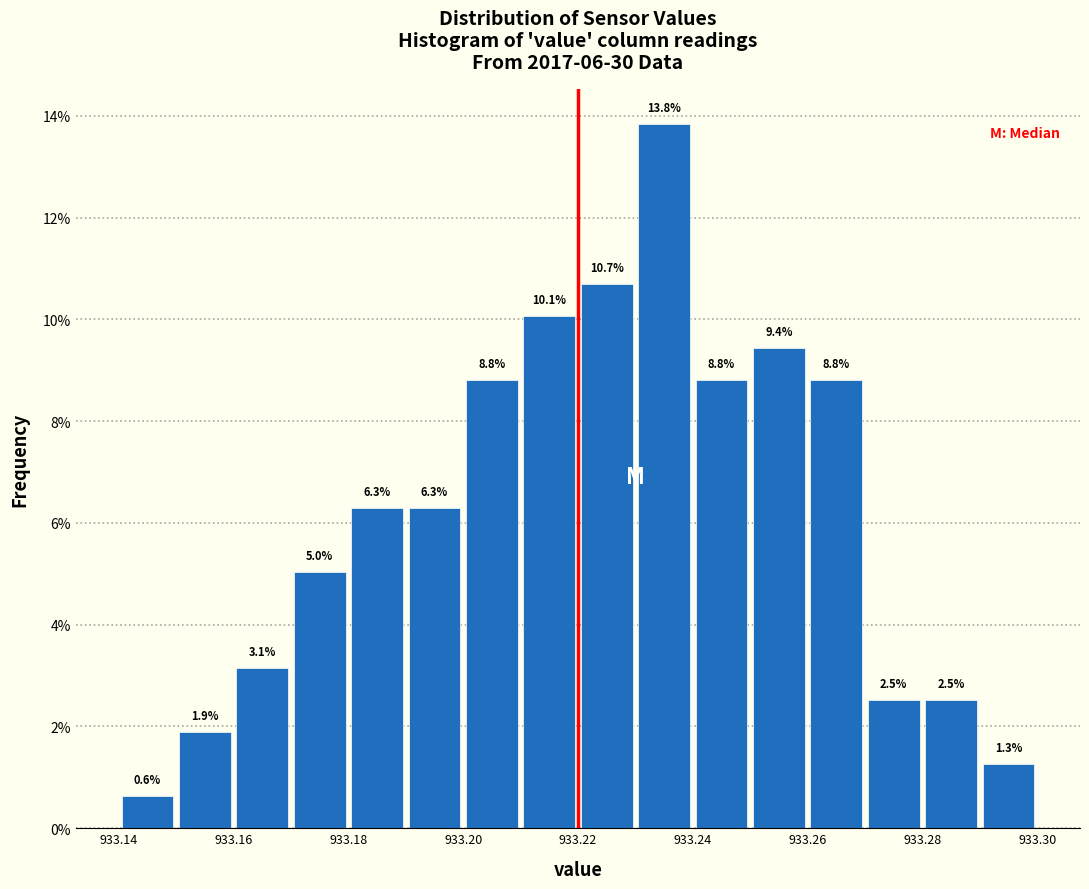

Reading left to right, transcribe this chart: for each bar, give the range it covers on the x-axis and its height.

933.14 to 933.15: 0.6
933.15 to 933.16: 1.9
933.16 to 933.17: 3.1
933.17 to 933.18: 5.0
933.18 to 933.19: 6.3
933.19 to 933.20: 6.3
933.20 to 933.21: 8.8
933.21 to 933.22: 10.1
933.22 to 933.23: 10.7
933.23 to 933.24: 13.8
933.24 to 933.25: 8.8
933.25 to 933.26: 9.4
933.26 to 933.27: 8.8
933.27 to 933.28: 2.5
933.28 to 933.29: 2.5
933.29 to 933.30: 1.3